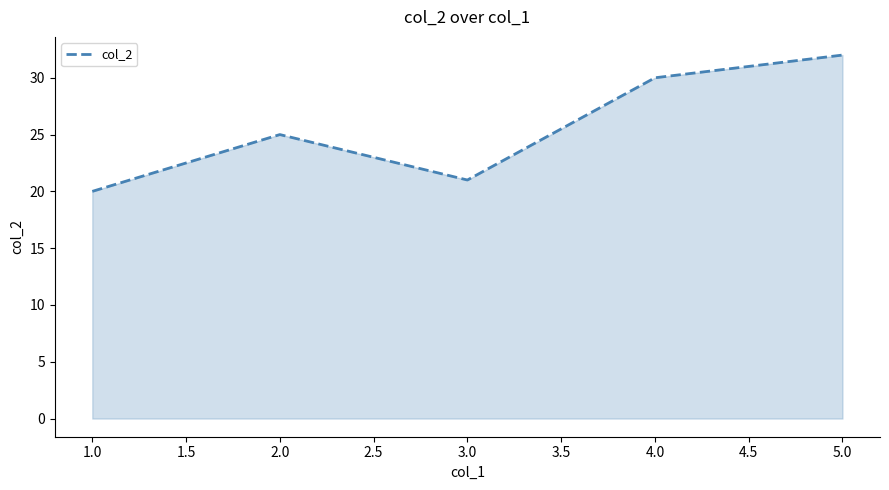

What is the difference between the maximum and minimum values?

12